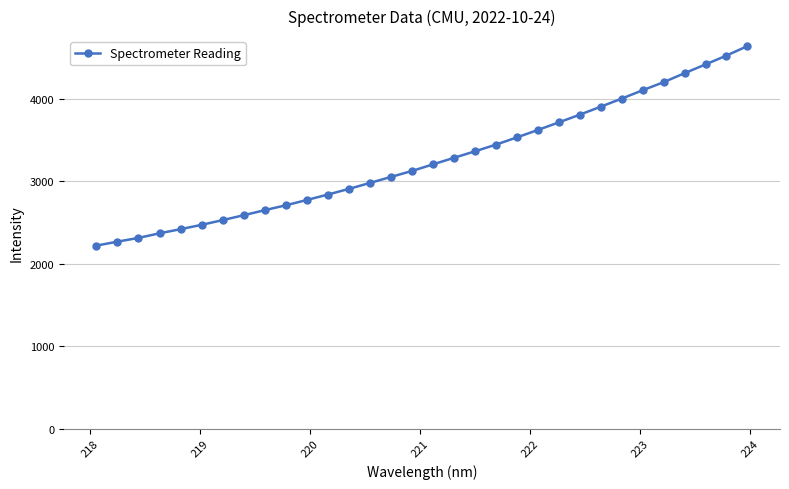

What is the value of the 3rd point from the left?

2312.2